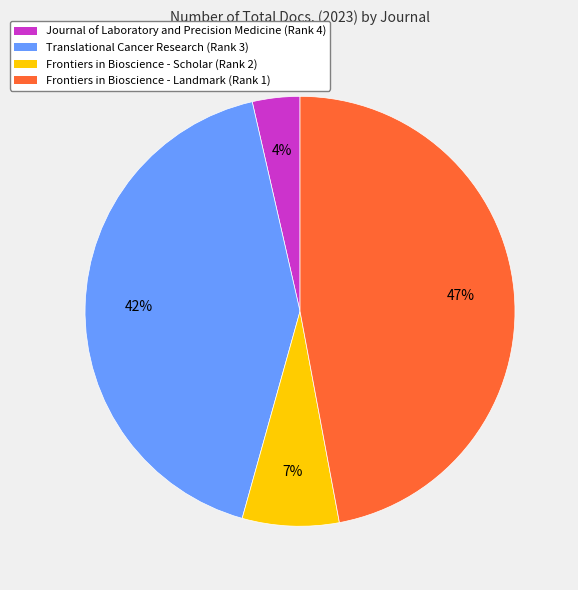

Which slice is the largest?

Frontiers in Bioscience - Landmark